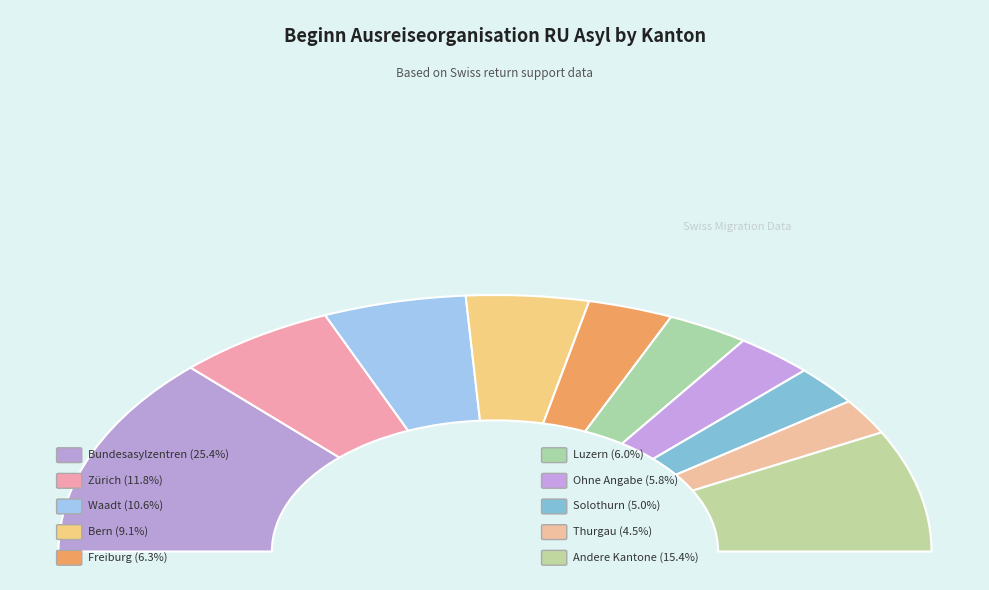

Is the sum of Bundesasylzentren and Freiburg greater than half?

No